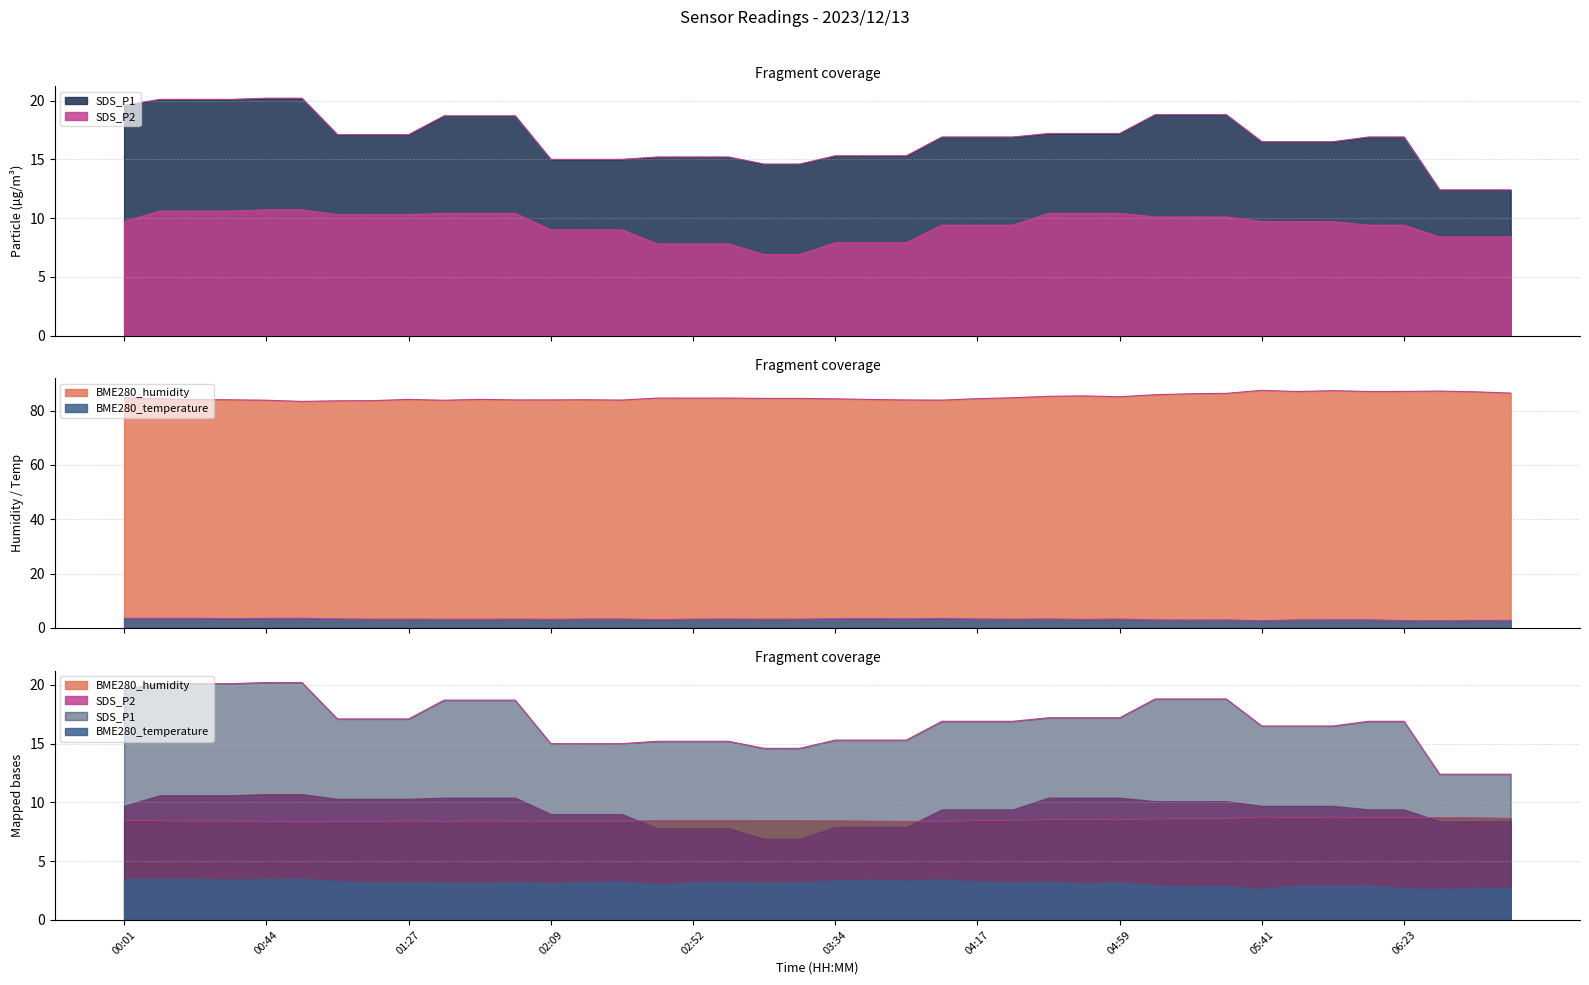

Does the chart display data point markers on the line(s)?

No